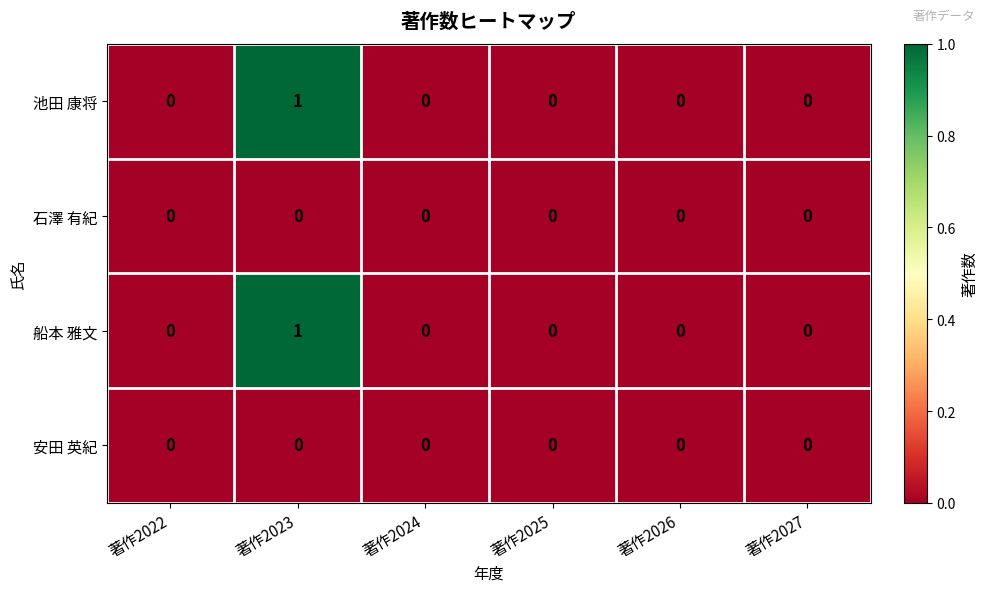

At which category is the sum across all series the highest?

著作2023